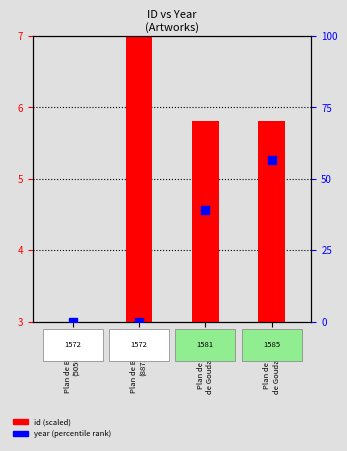

At how many categories does at least one series exceed 28?

2